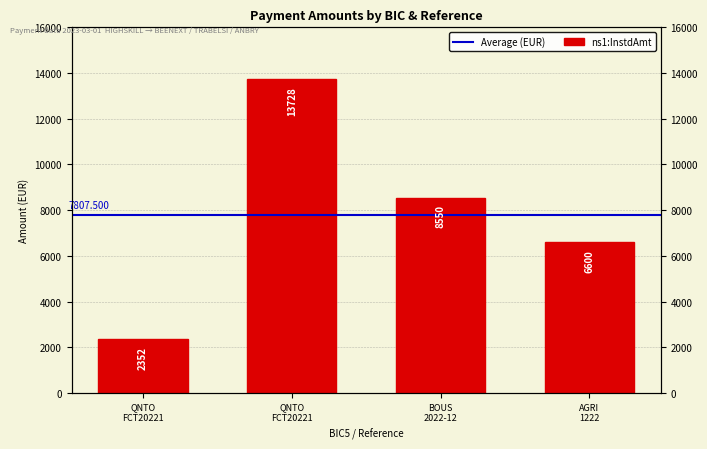

What position from the right is AGRIFRPP882 (1222)?

1